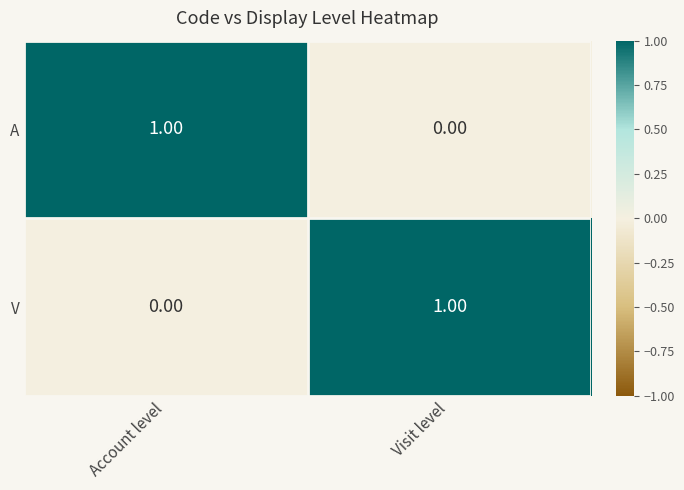

List the labels in order of V value, smallest first.

Account level, Visit level